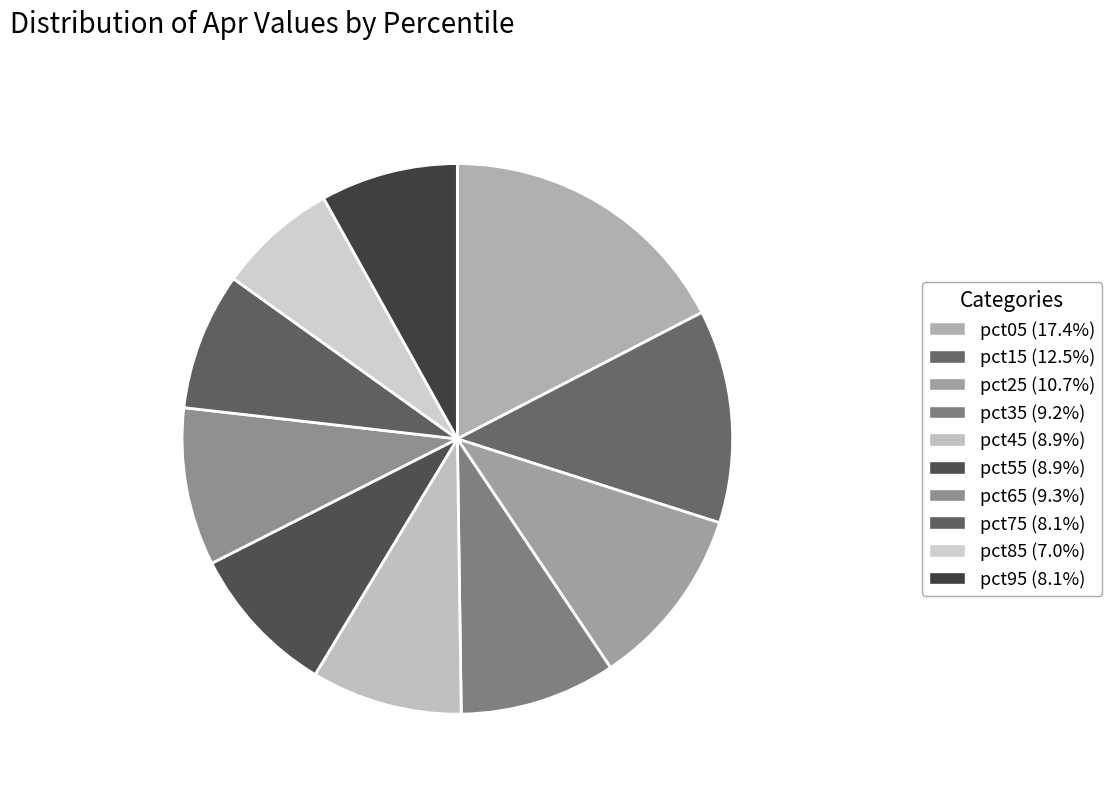

Is it true that pct75 is 17% of the pie?

False